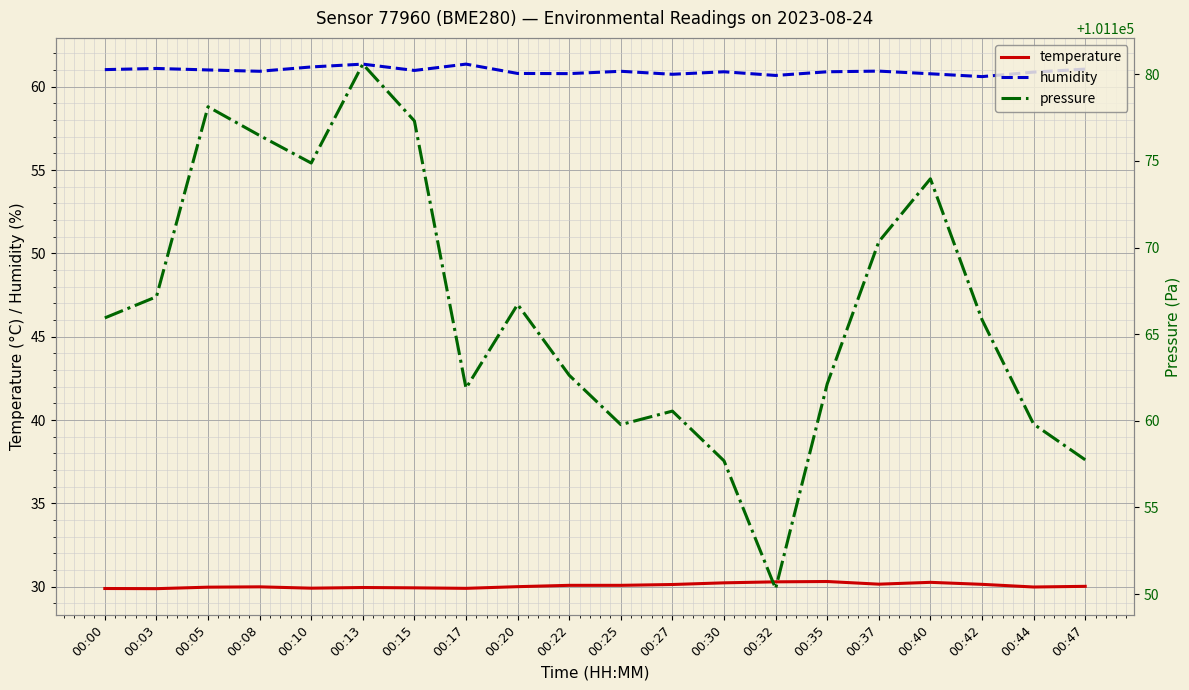

True or false: temperature and pressure intersect in this chart.

False